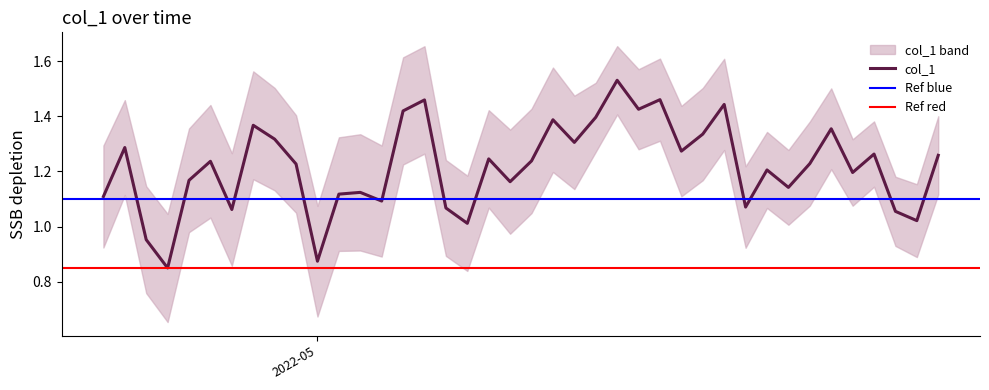

Where is the data nearest to the value 1?

2022-05-08